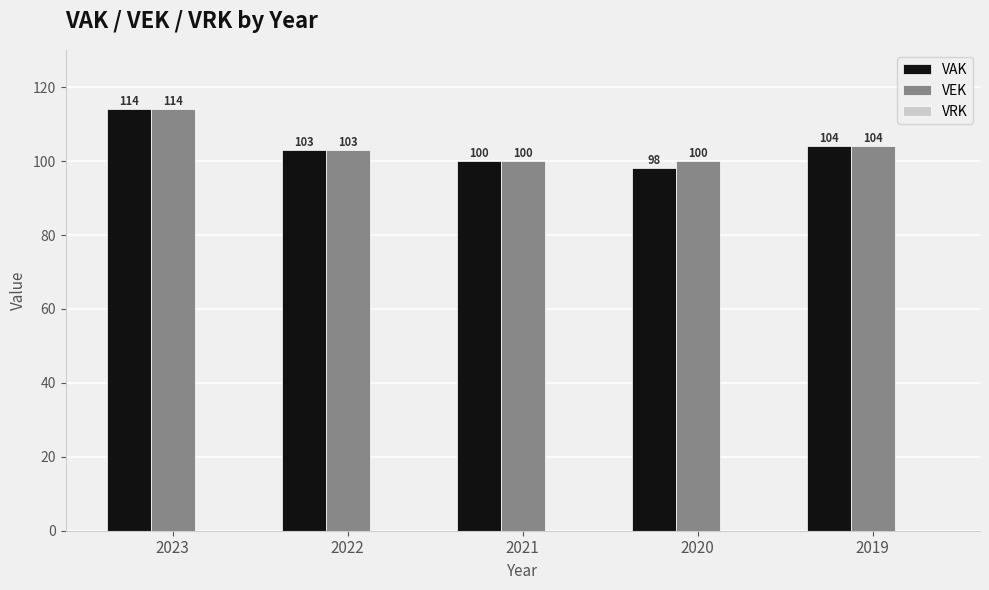

At which label does VEK first exceed 103?

2023